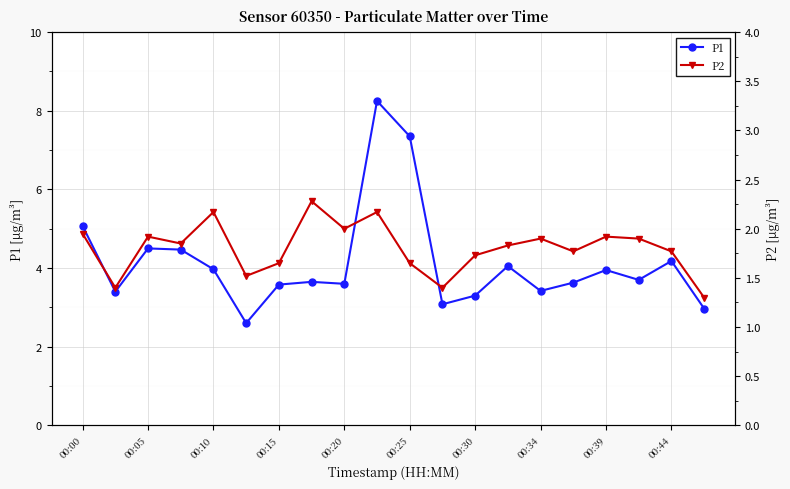

True or false: P2 and P1 cross at least once.

False